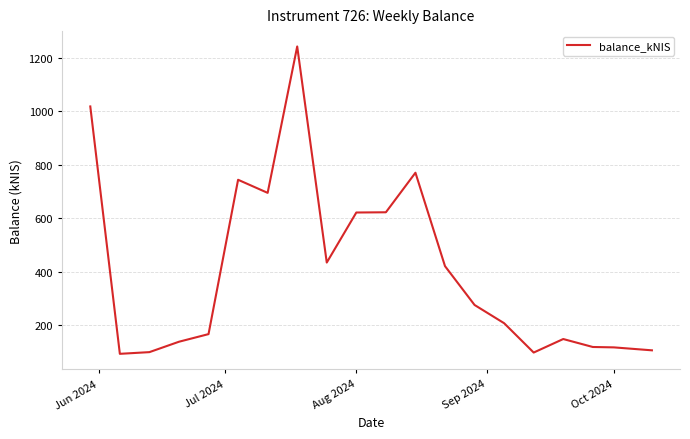

What is the smallest value displayed?

91.9